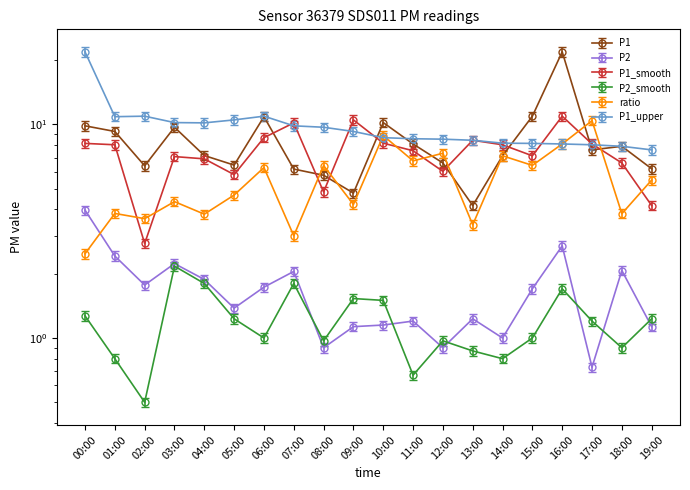

Which series changed the most between 08:00 and 11:00?

P1_smooth